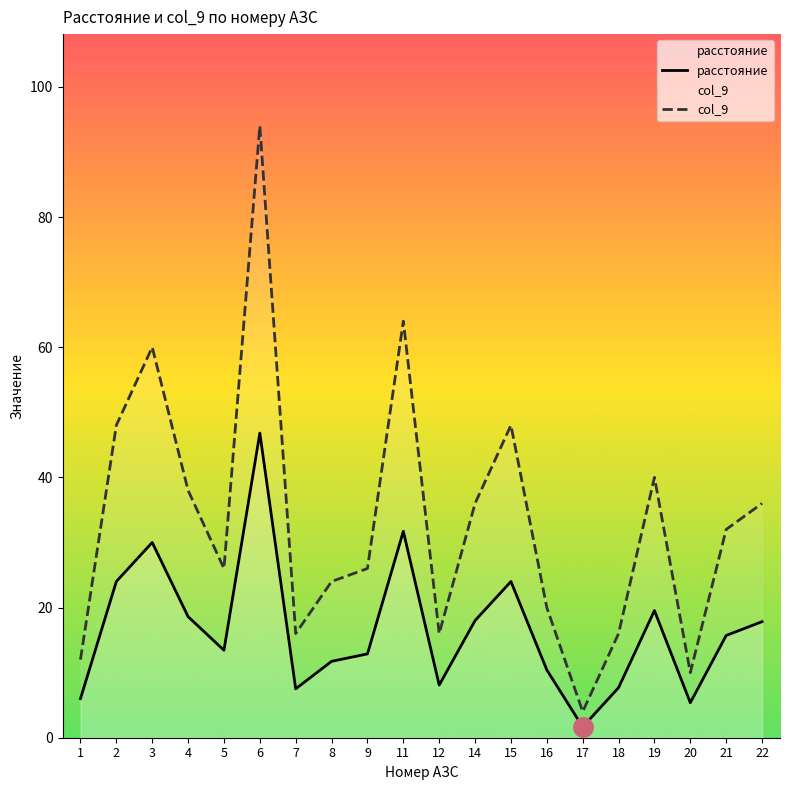

At which category is the sum across all series the highest?

6